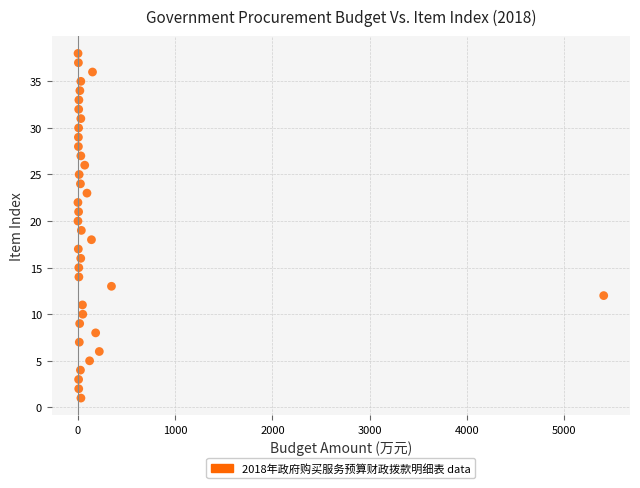

What is the range of Y values (max minus min)?

37